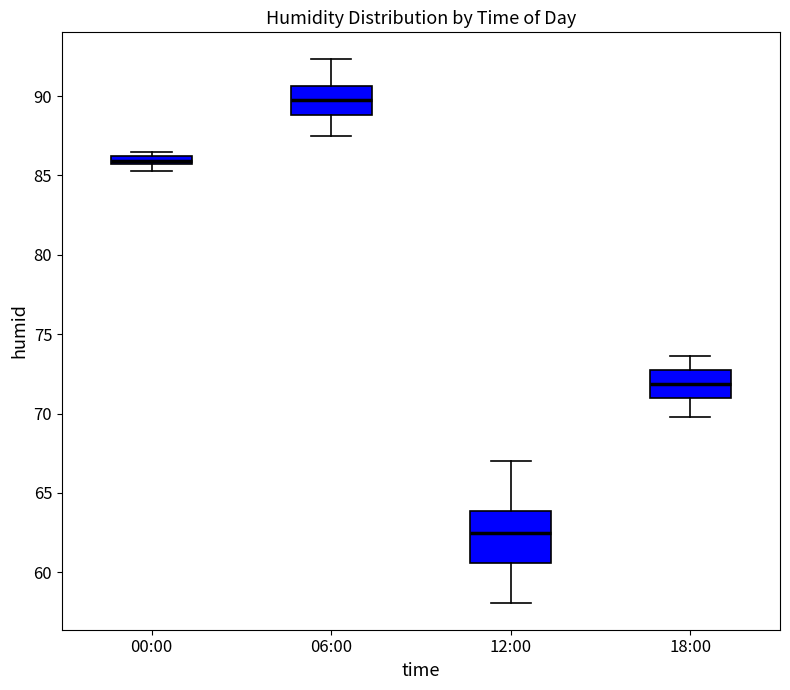

Which box's median line is the lowest?

12:00